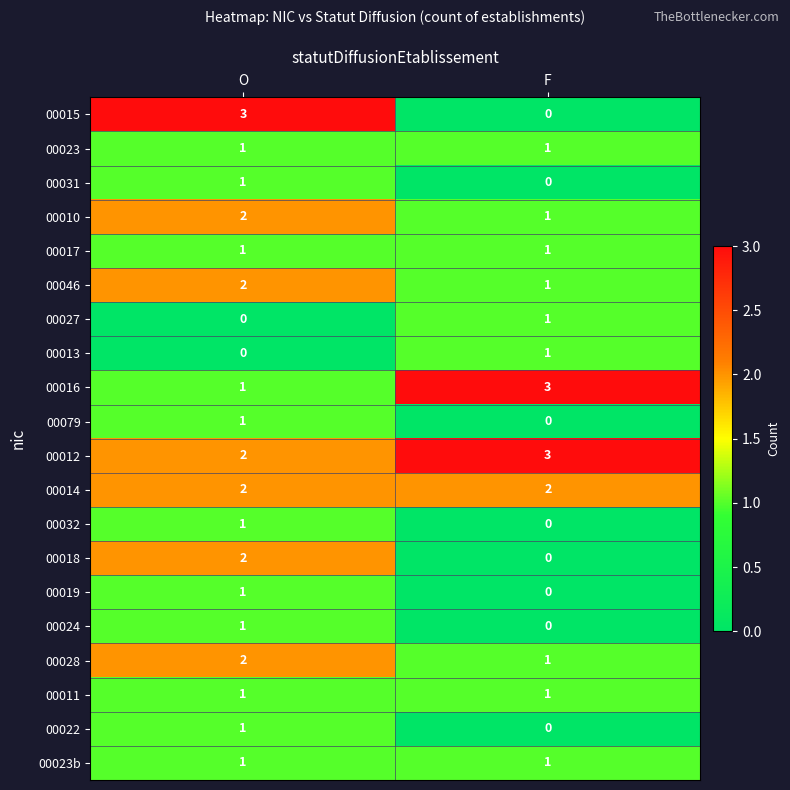

List the labels in order of 00024 value, smallest first.

F, O